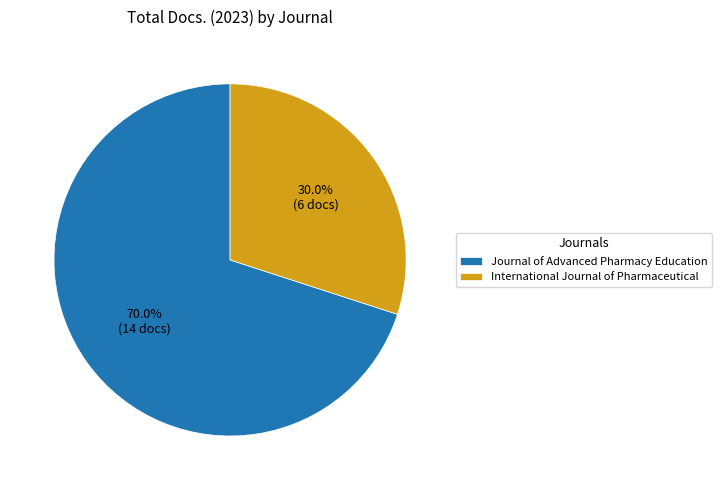

What percentage is NOT represented by Journal of Advanced Pharmacy Education?

30.0%